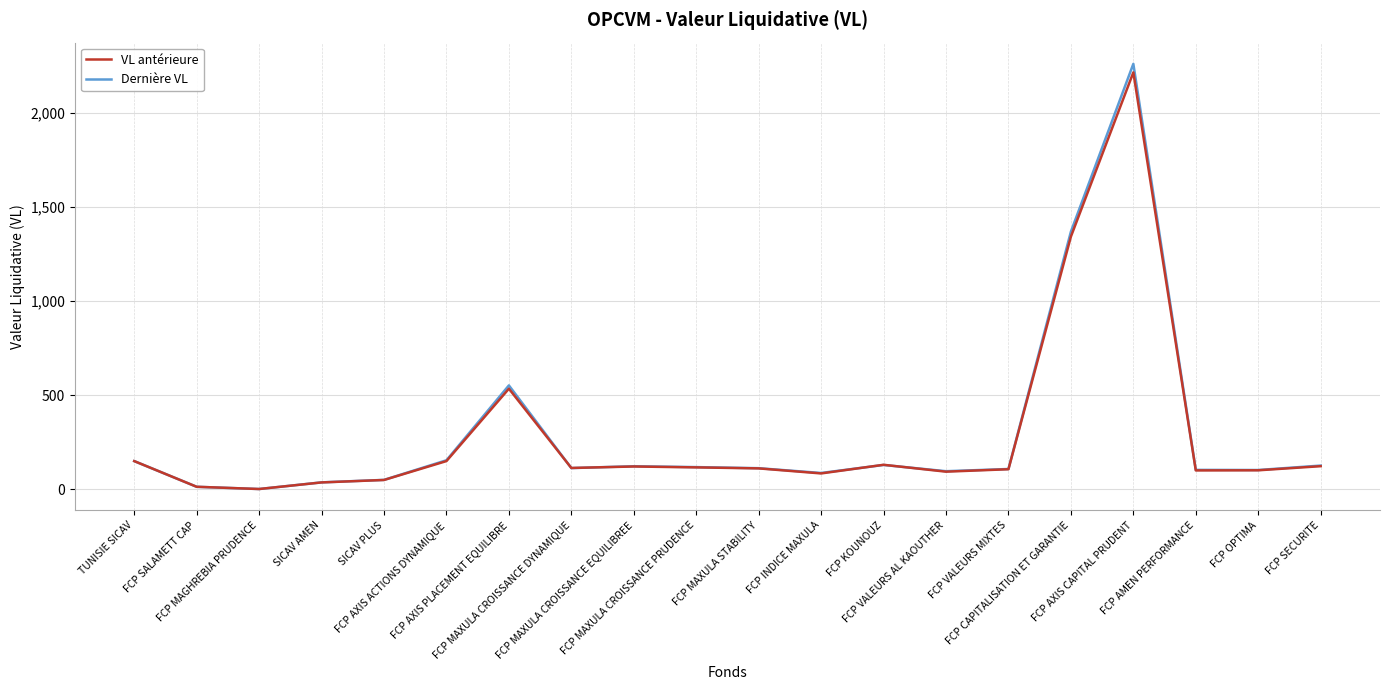

Which series has the widest spread of values?

Dernière VL